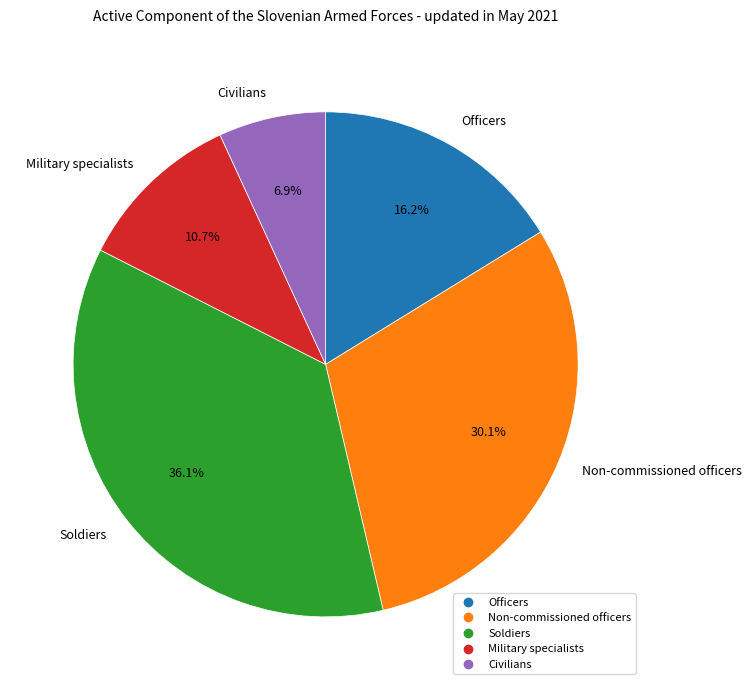

Approximately how many times larger is the value at Non-commissioned officers compared to Officers?

1.9